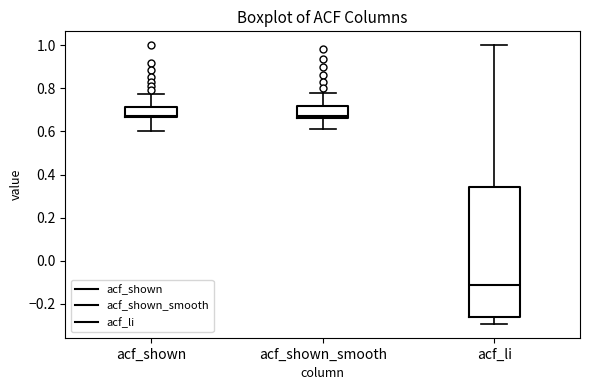

Where is the upper edge of the box for acf_li on the y-axis? The values are not printed on the chart, so give them approximately, as read against the axis.

0.34